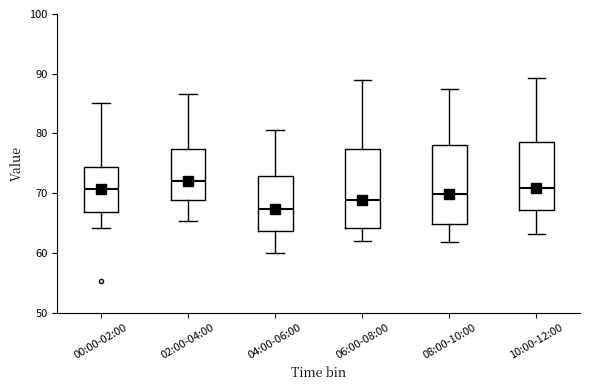

Where does the upper whisker of the box for 06:00-08:00 end on the y-axis? The values are not printed on the chart, so give them approximately, as read against the axis.

89